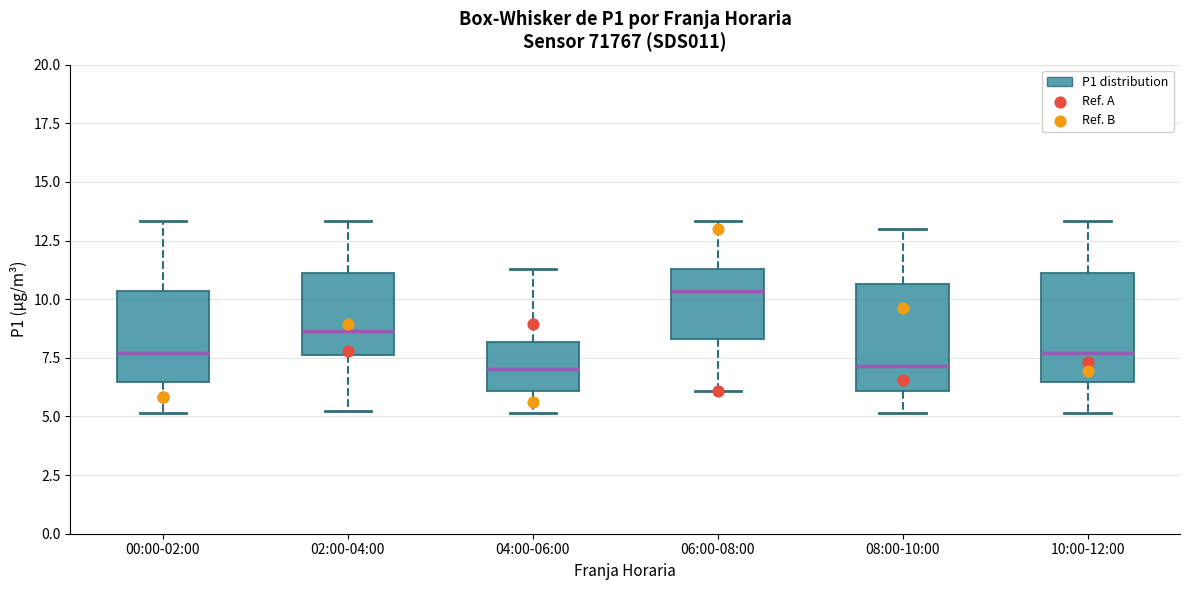

Where does the upper whisker of the box for 02:00-04:00 end on the y-axis? The values are not printed on the chart, so give them approximately, as read against the axis.

13.5